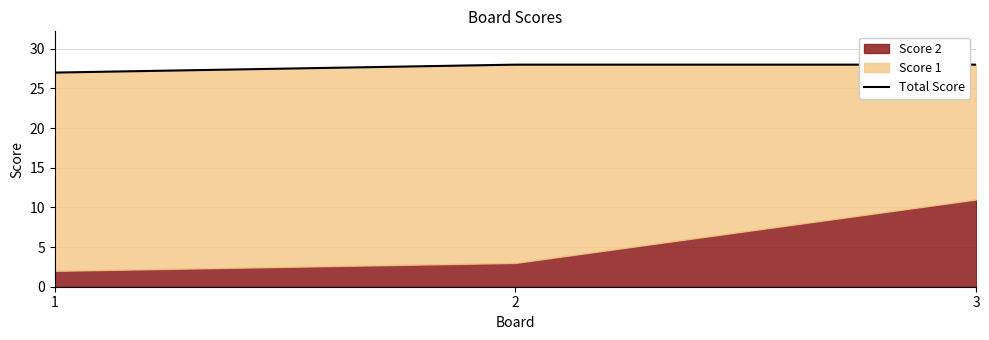

What is the minimum value shown in the chart?

27